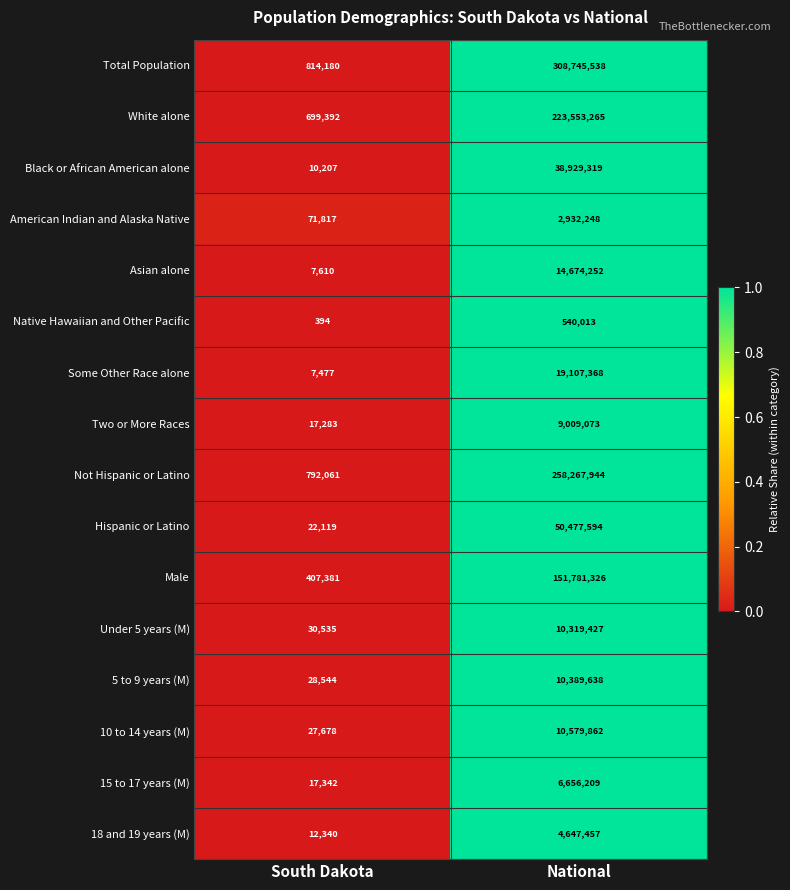

Which label corresponds to the smallest value in the chart?

South Dakota